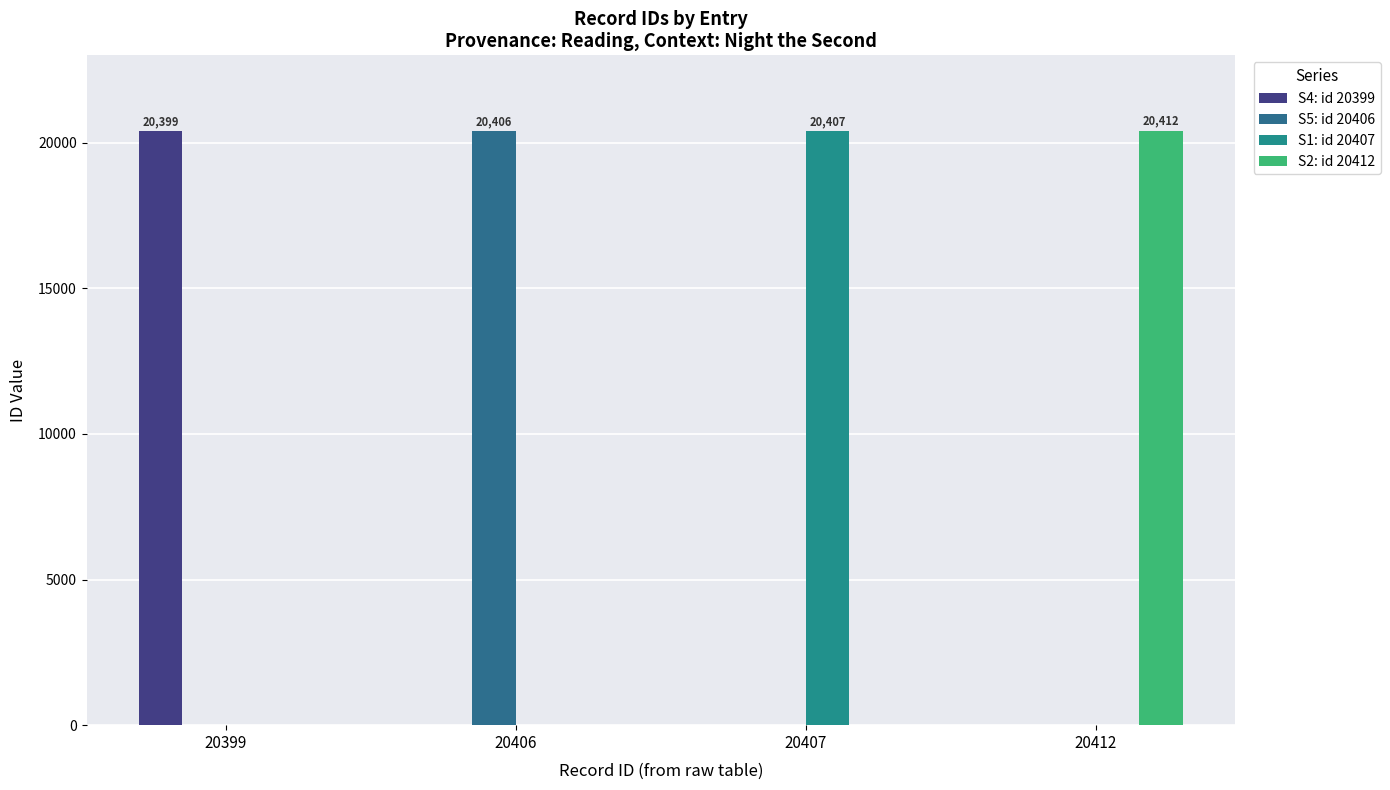

Reading left to right, extract all data points from this chart.

S4: id 20399: 20399	0	0	0
S5: id 20406: 0	20406	0	0
S1: id 20407: 0	0	20407	0
S2: id 20412: 0	0	0	20412